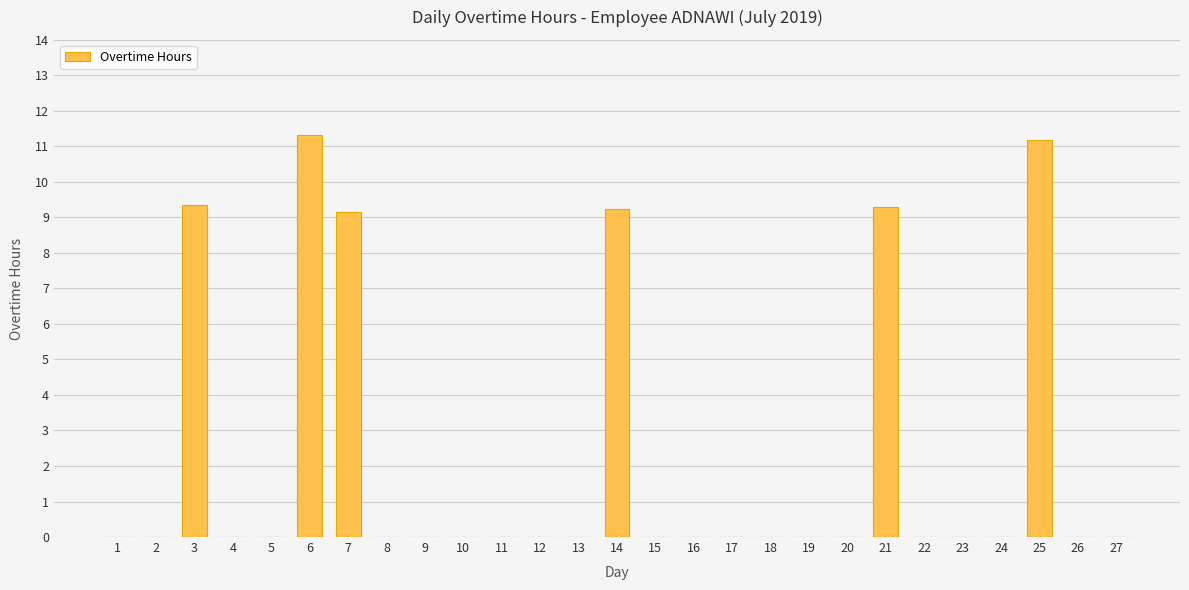

Which label corresponds to the largest value in the chart?

6